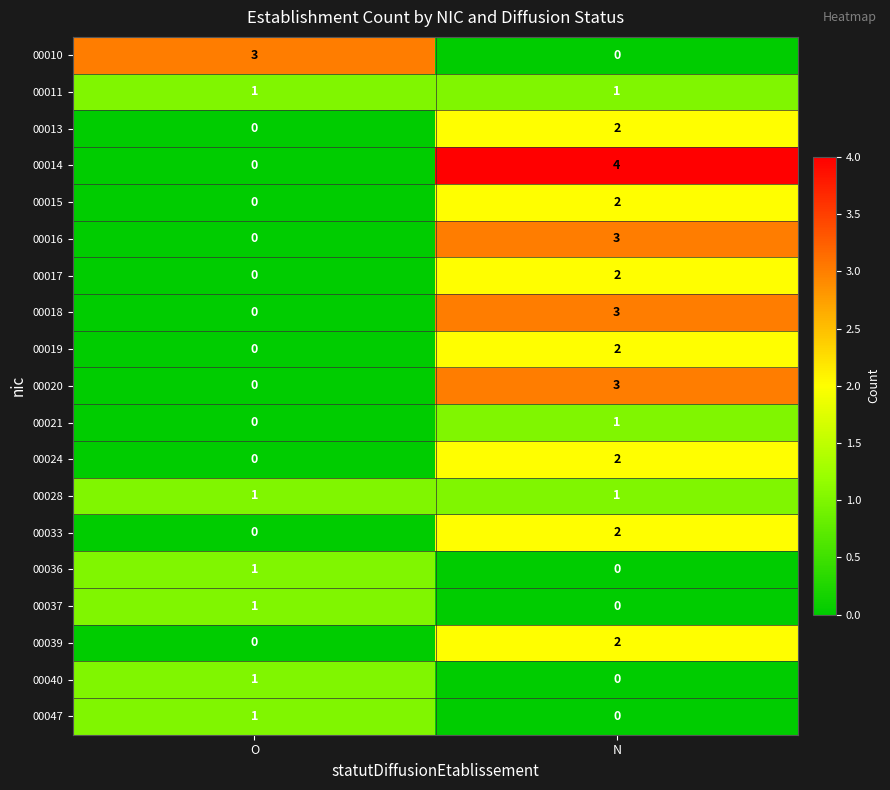

What is the total value across all series at N?

30